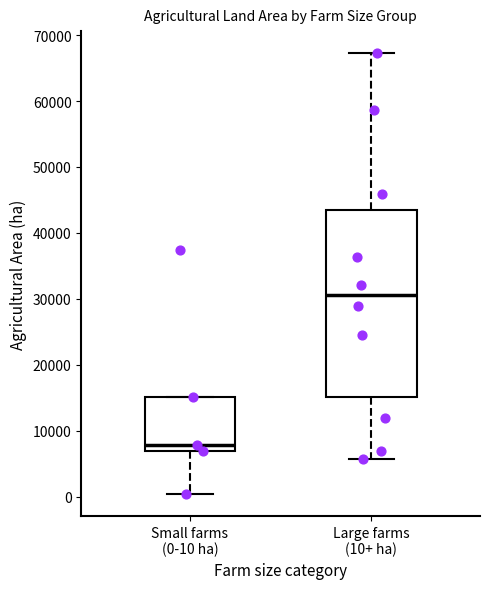

Comparing the boxes themselves (not the whiskers), which one is the tallest?

Large farms (10+ ha)